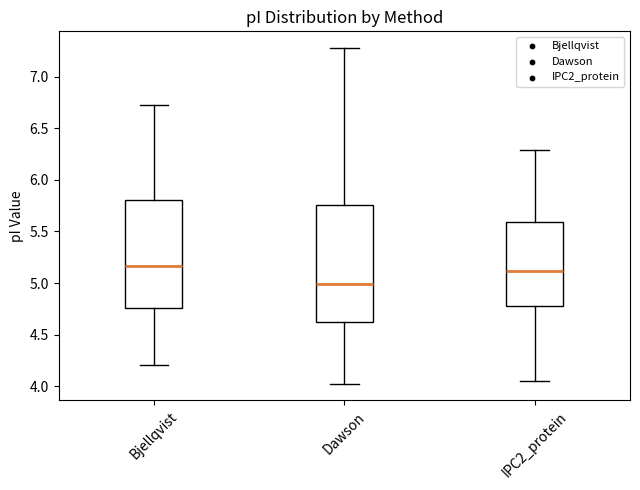

Reading left to right, read every box against the y-axis: the position of its median line, the range the box covers, and the ends of its whiskers. The values are not printed on the chart, so give them approximately, as read against the axis.

Bjellqvist: median 5.15, box 4.75 to 5.80, whiskers 4.20 to 6.70
Dawson: median 5.00, box 4.60 to 5.75, whiskers 4.00 to 7.30
IPC2_protein: median 5.10, box 4.75 to 5.60, whiskers 4.05 to 6.30